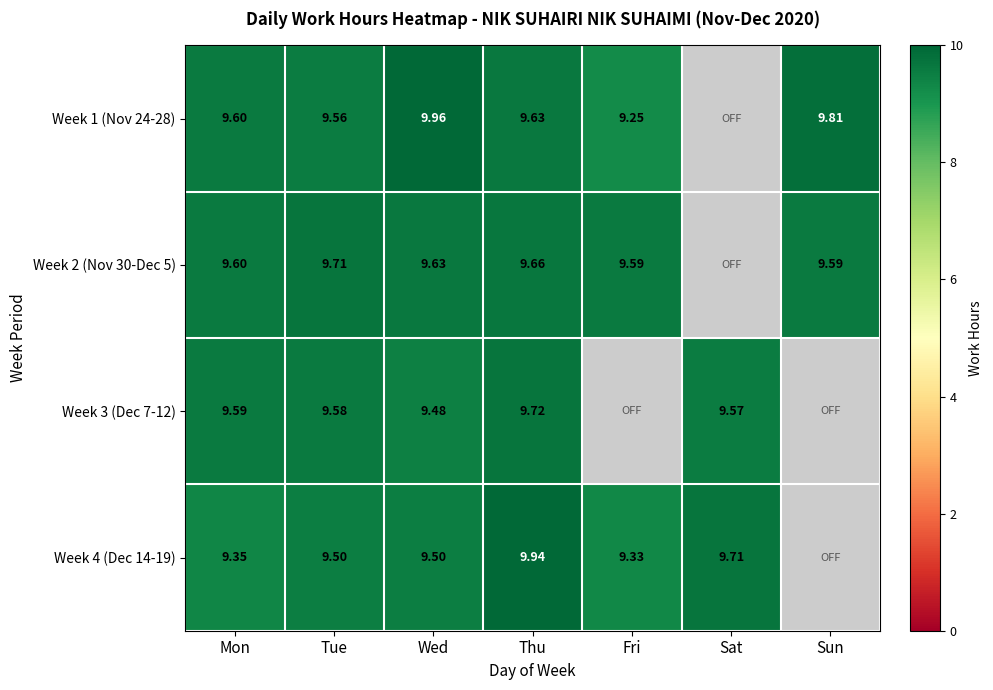

Between Thu and Sun, which is larger?

Sun